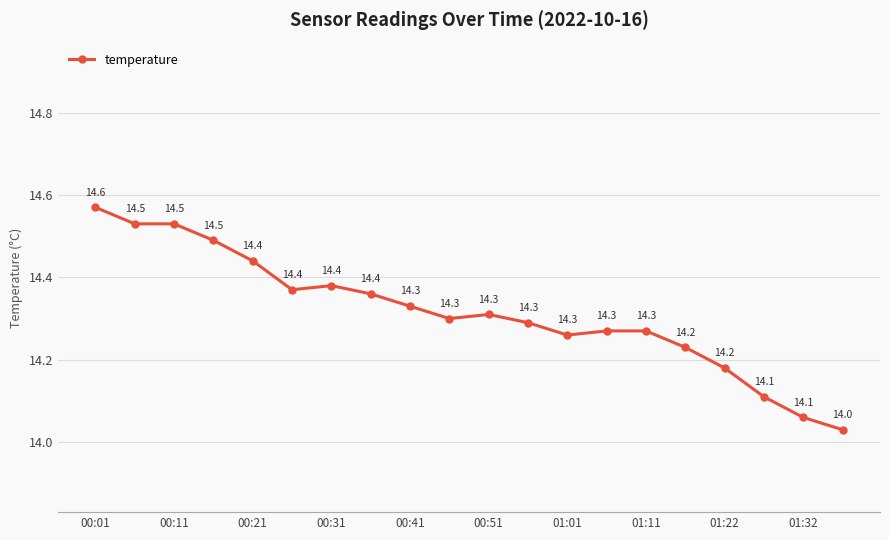

What is the smallest value displayed?

14.0